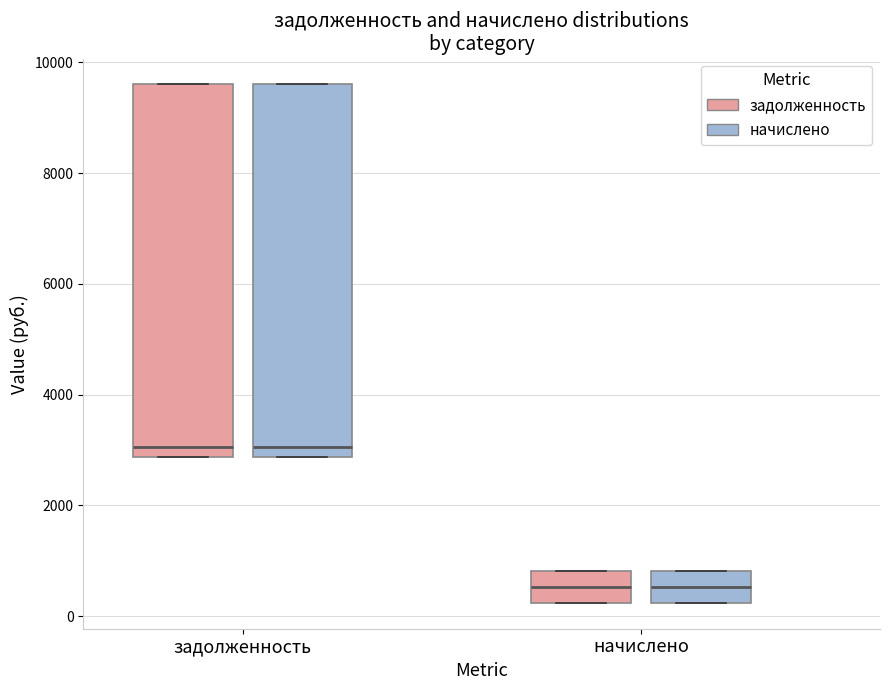

Reading left to right, read every box against the y-axis: the position of its median line, the range the box covers, and the ends of its whiskers. The values are not printed on the chart, so give them approximately, as read against the axis.

задолженность (задолженность): median 3000, box 2800 to 9600, whiskers 2800 to 9600
задолженность (начислено): median 3000, box 2800 to 9600, whiskers 2800 to 9600
начислено (задолженность): median 600, box 200 to 800, whiskers 200 to 800
начислено (начислено): median 600, box 200 to 800, whiskers 200 to 800